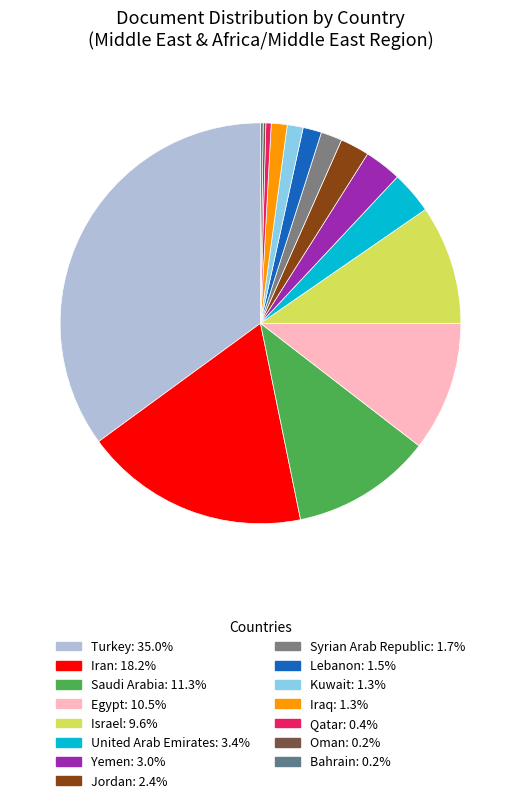

What percentage do Bahrain and Syrian Arab Republic together represent?

1.9%